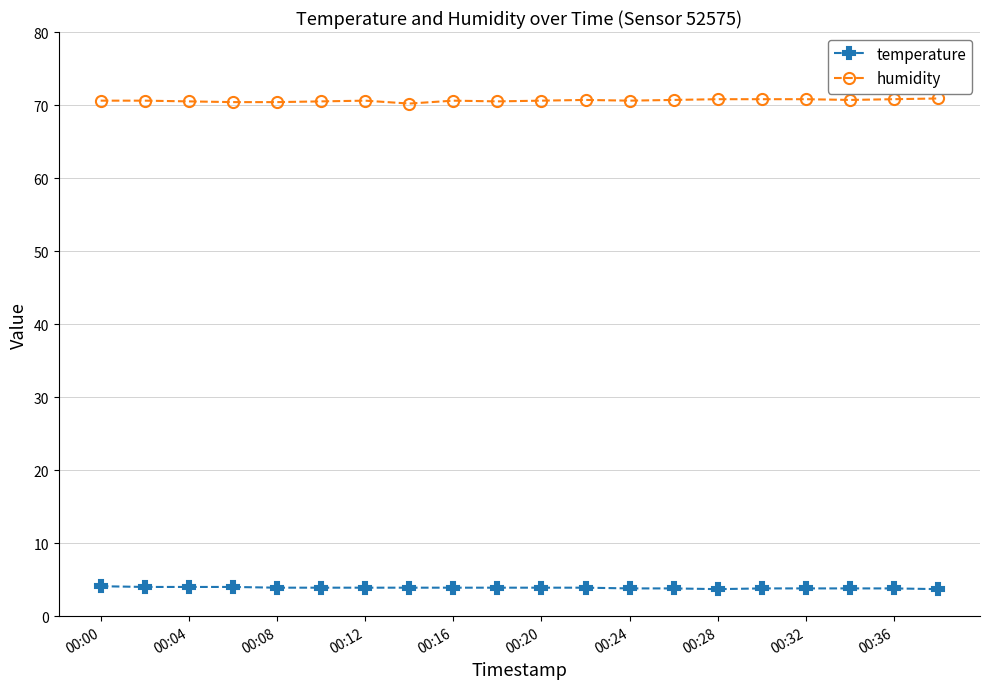

What is the maximum value for humidity?

70.9